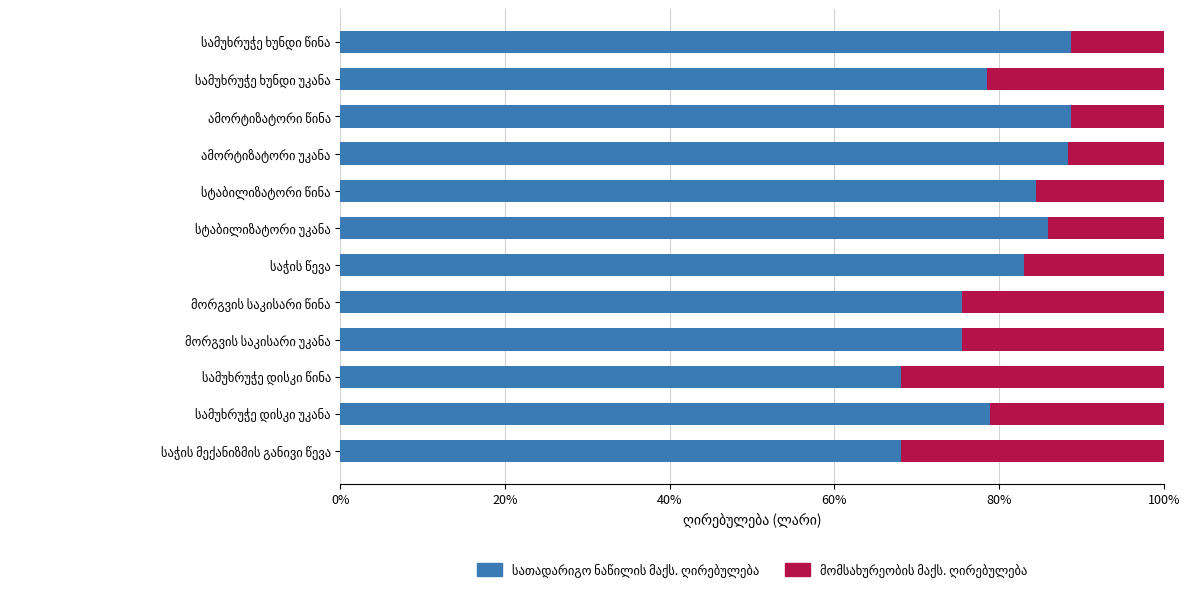

How many series are shown in this chart?

2